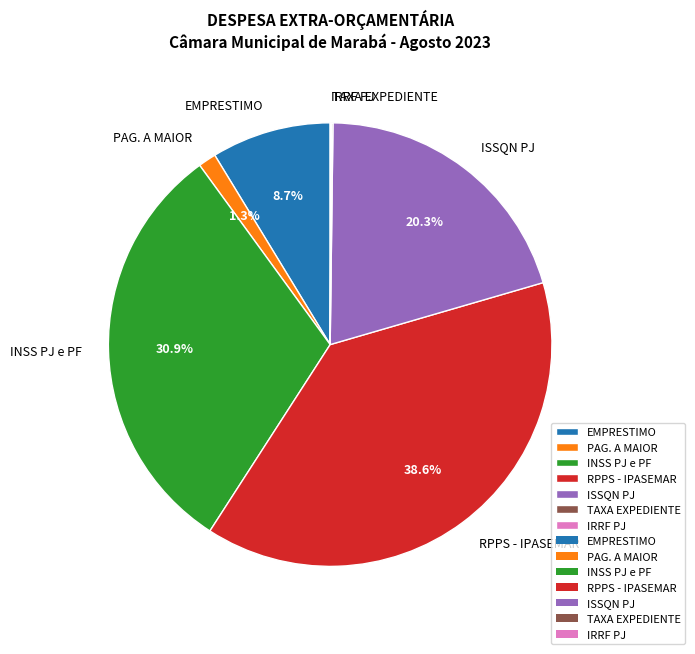

Which has a higher value, PAG. A MAIOR or EMPRESTIMO?

EMPRESTIMO